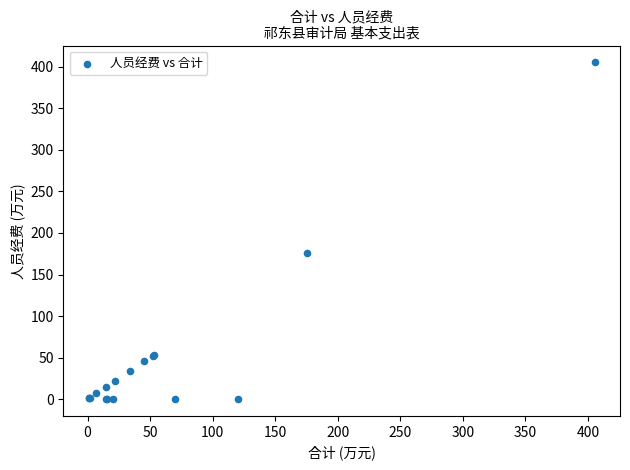

What Y value in the scatter plot is closest to 202?

175.7